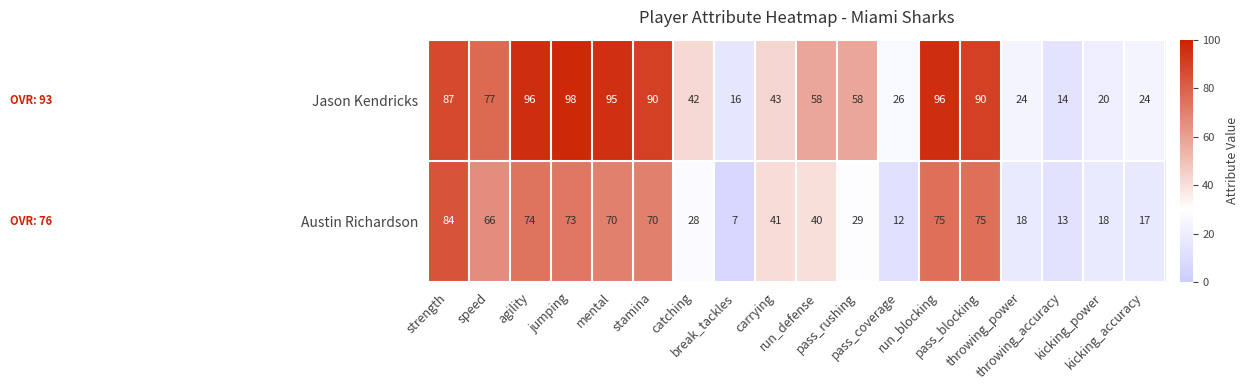

Rank the series by their average value, from lowest to highest.

Austin Richardson, Jason Kendricks